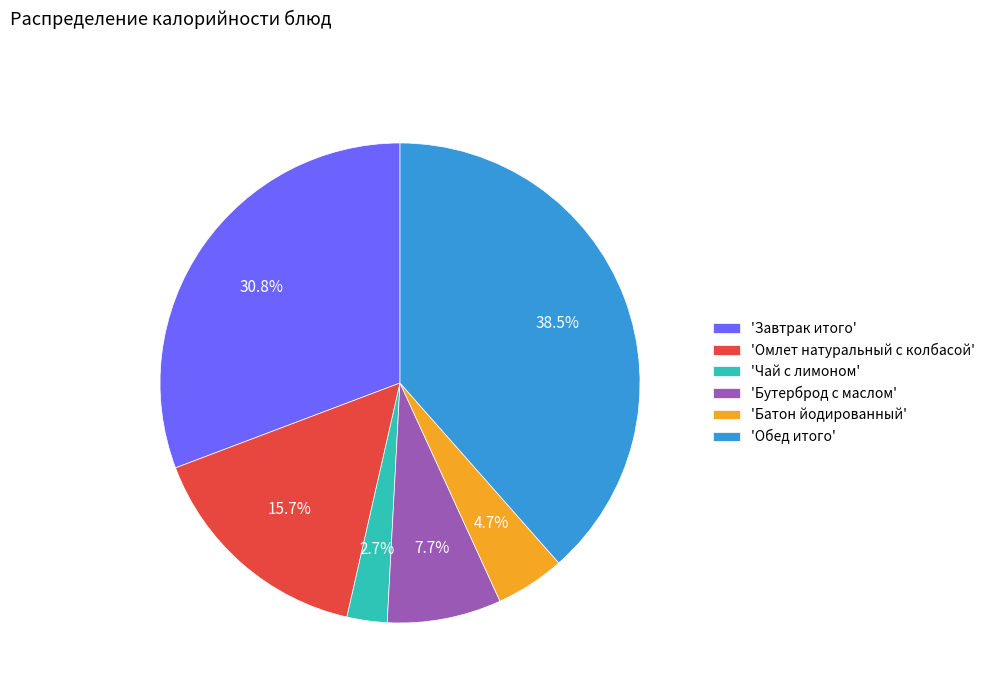

To the nearest percent, what is the difference between the largest and smallest slice percentages?

36%